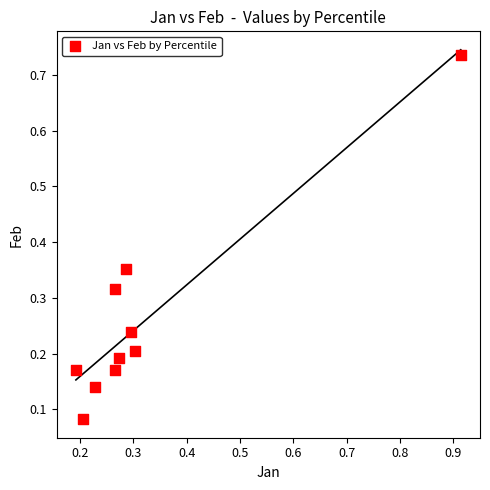

Count the number of points in this scatter plot.

10